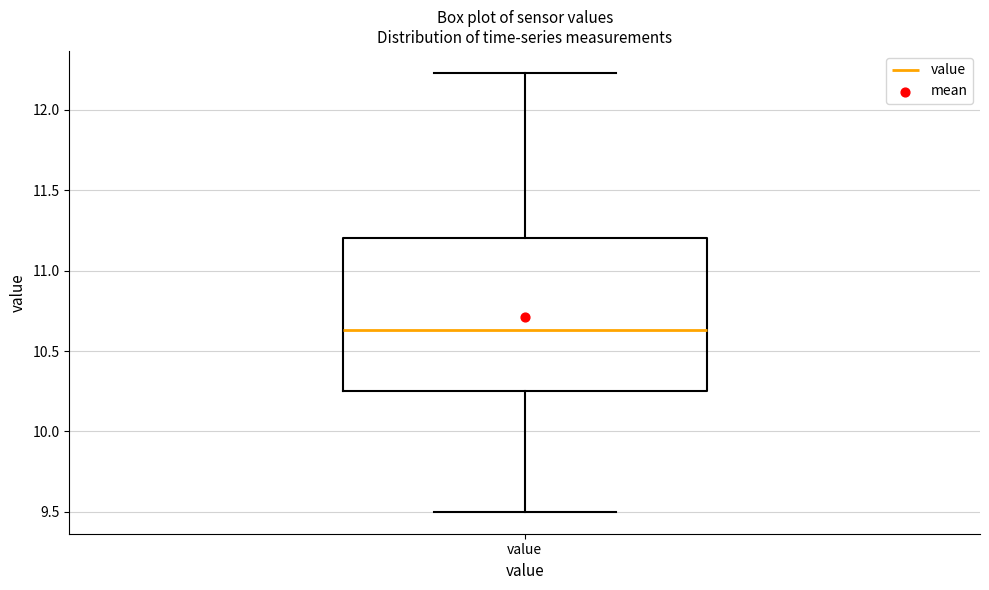

Where does the upper whisker of the box for value end on the y-axis? The values are not printed on the chart, so give them approximately, as read against the axis.

12.25